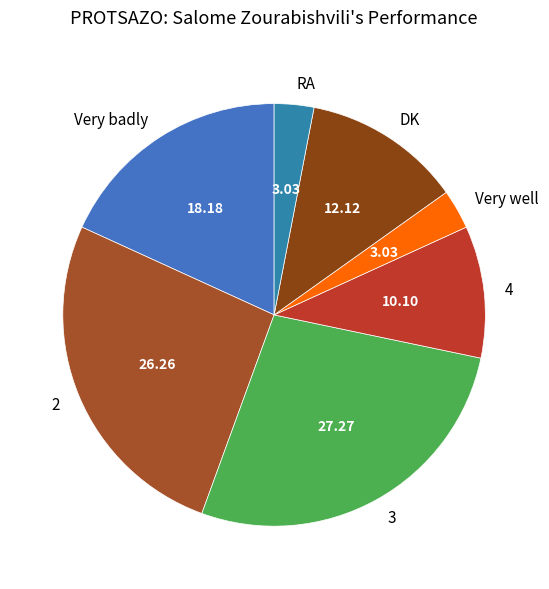

True or false: 2 accounts for 12% of the total.

False